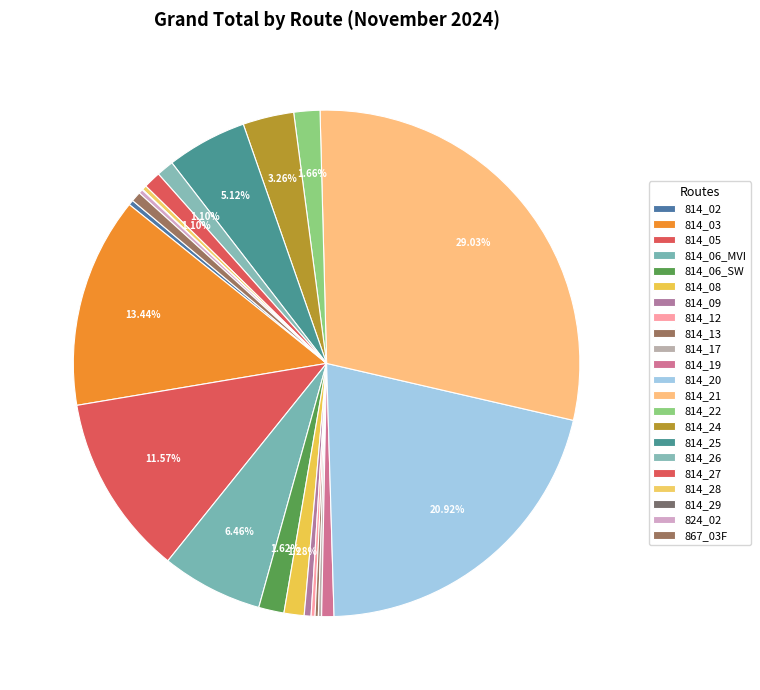

Which has a higher value, 814_20 or 814_12?

814_20